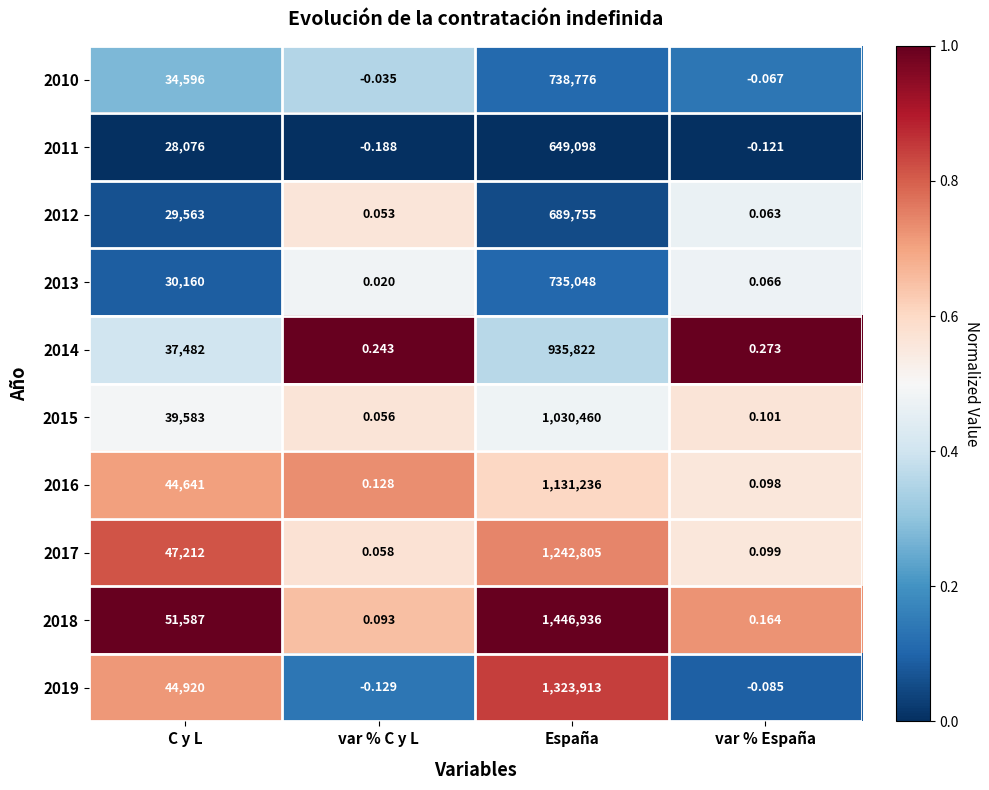

At which category is the sum across all series the highest?

España